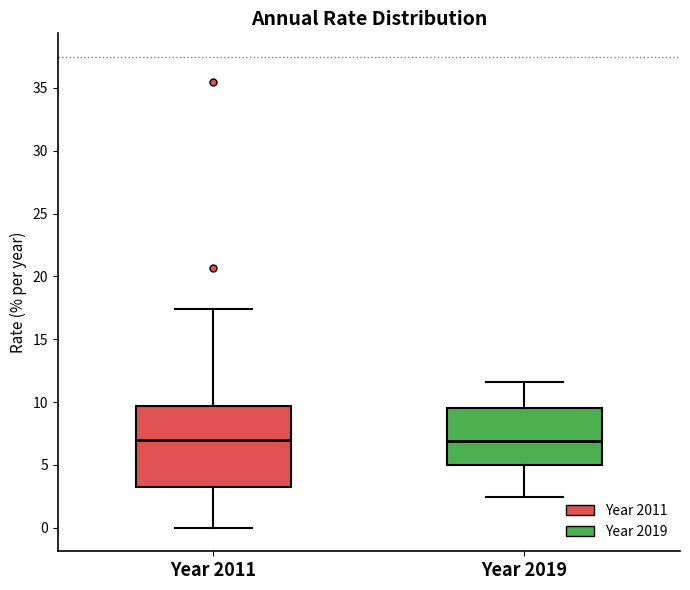

Where does the upper whisker of the box for Year 2011 end on the y-axis? The values are not printed on the chart, so give them approximately, as read against the axis.

17.5